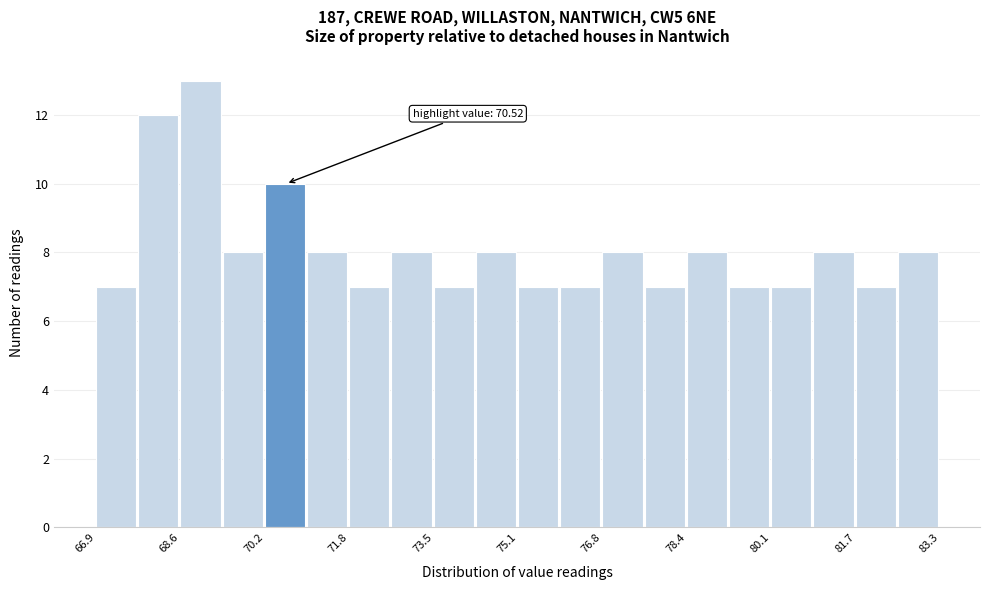

Over which range of the x-axis is the bar tallest?

68.6 to 69.4